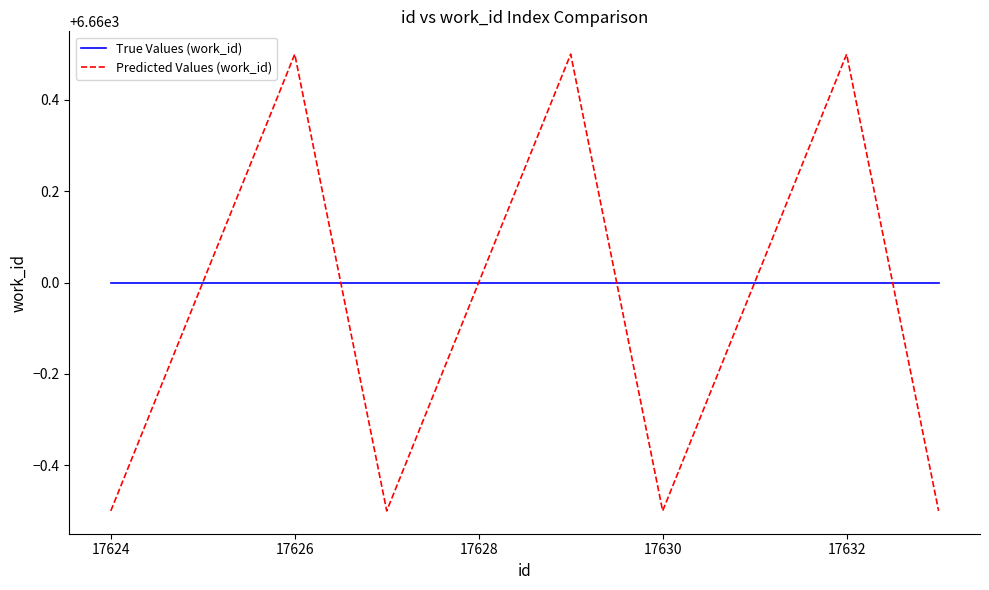

What is the minimum value for True Values (work_id)?

6660.0